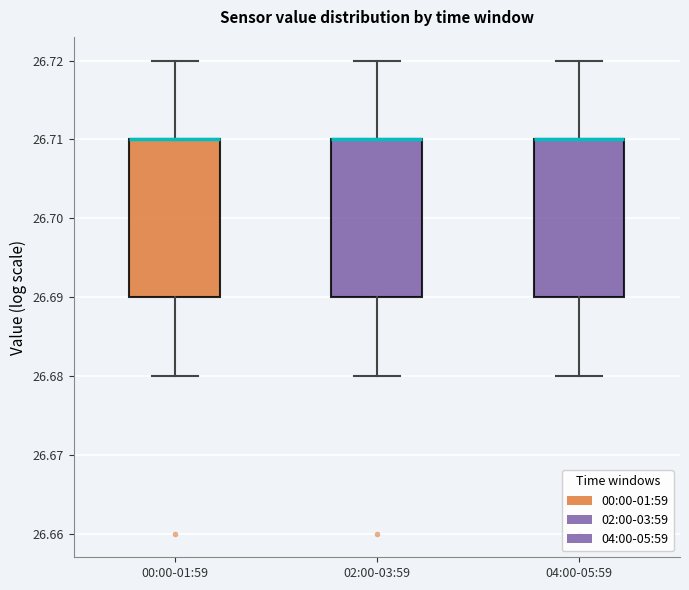

Reading left to right, read every box against the y-axis: the position of its median line, the range the box covers, and the ends of its whiskers. The values are not printed on the chart, so give them approximately, as read against the axis.

00:00-01:59: median 26.71 (drawn on the box's upper edge), box 26.69 to 26.71, whiskers 26.68 to 26.72
02:00-03:59: median 26.71 (drawn on the box's upper edge), box 26.69 to 26.71, whiskers 26.68 to 26.72
04:00-05:59: median 26.71 (drawn on the box's upper edge), box 26.69 to 26.71, whiskers 26.68 to 26.72